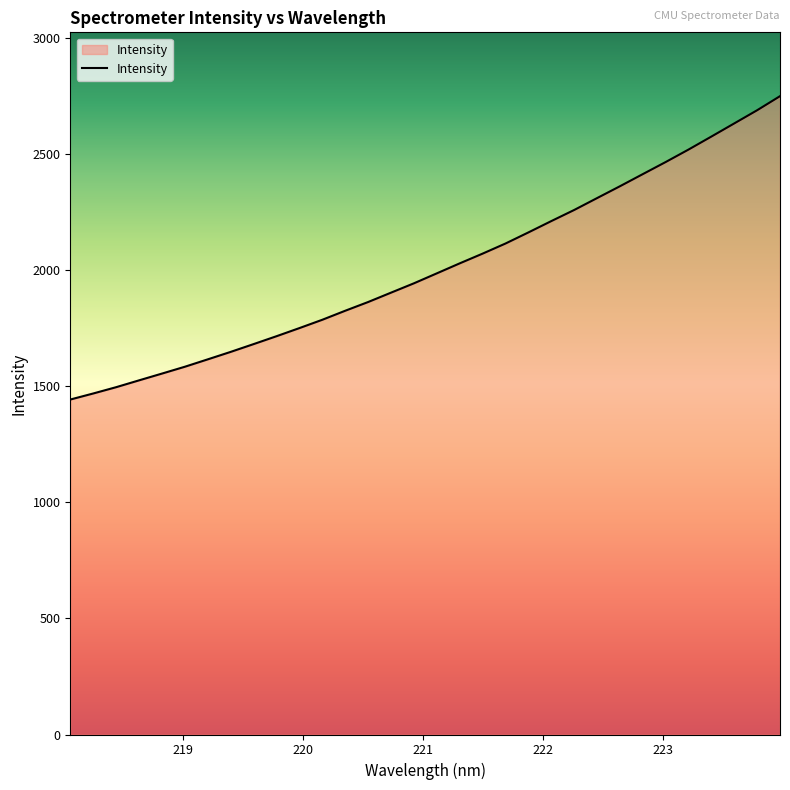

What is the greatest value displayed?

2748.4